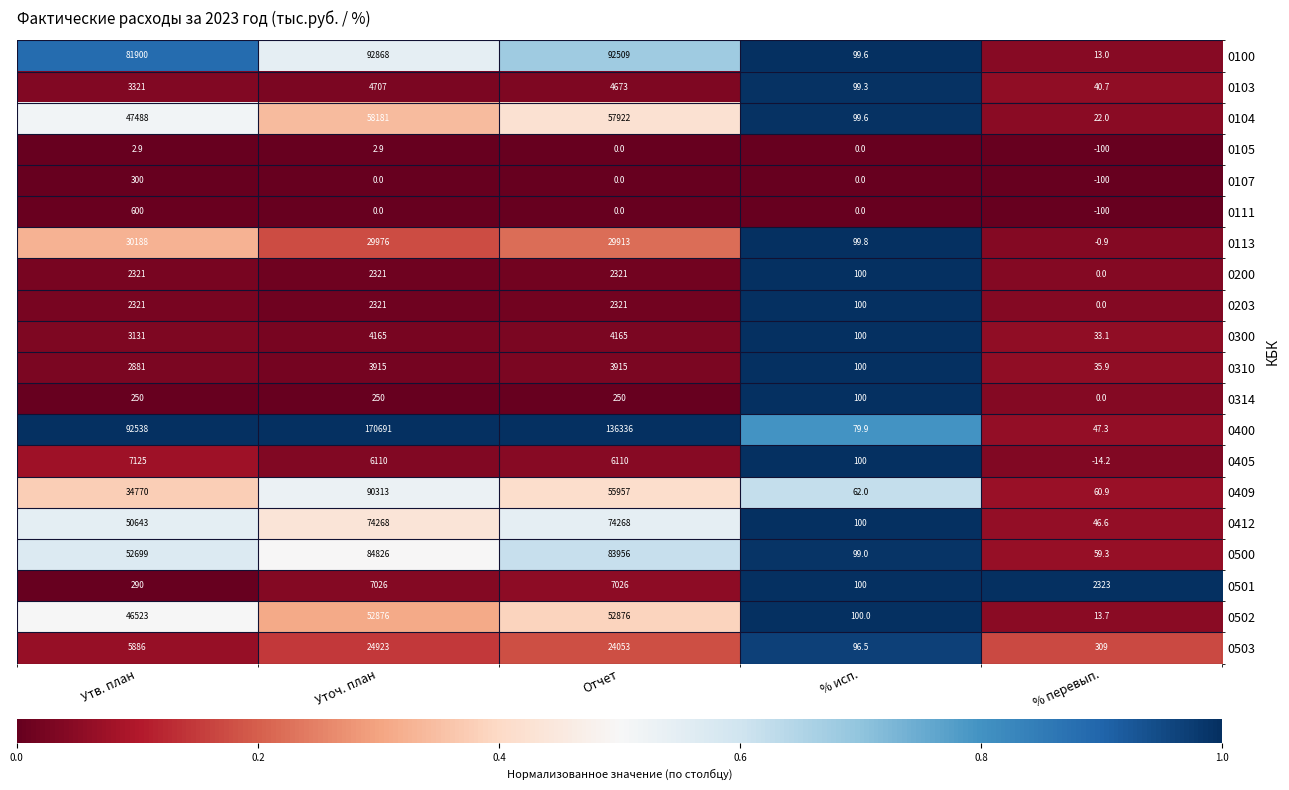

True or false: 0400 has a value of 62331.3 at Уточ. план.

False